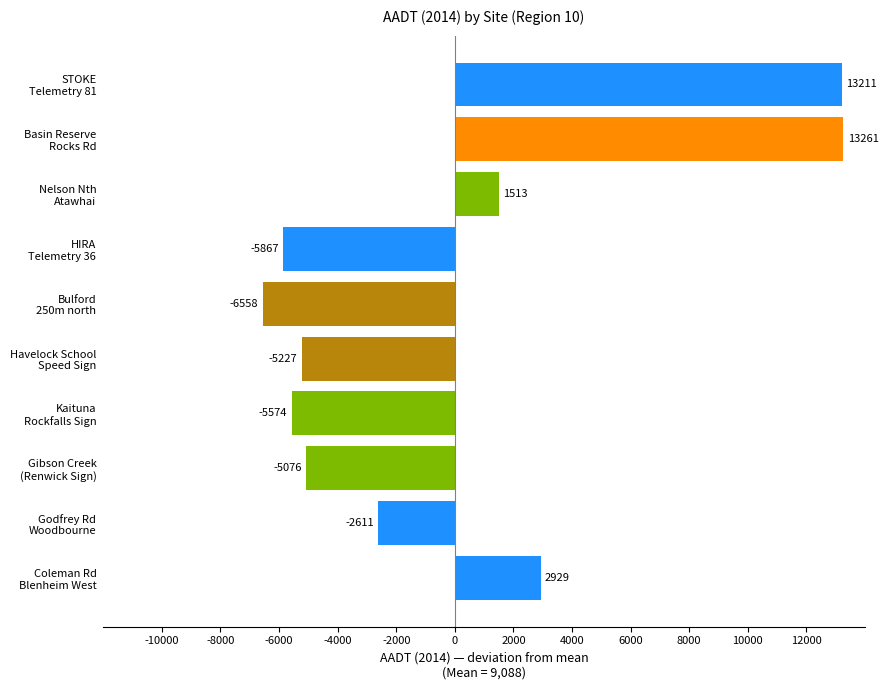

What is the difference between the maximum and minimum values?

19819.0